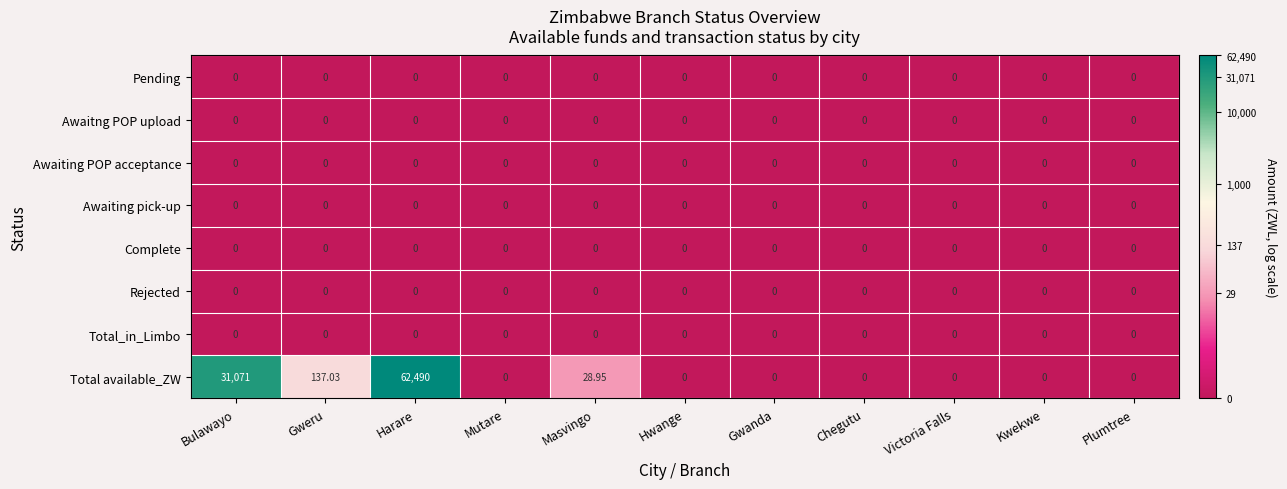

Which series has the largest total across all categories?

Total available_ZW